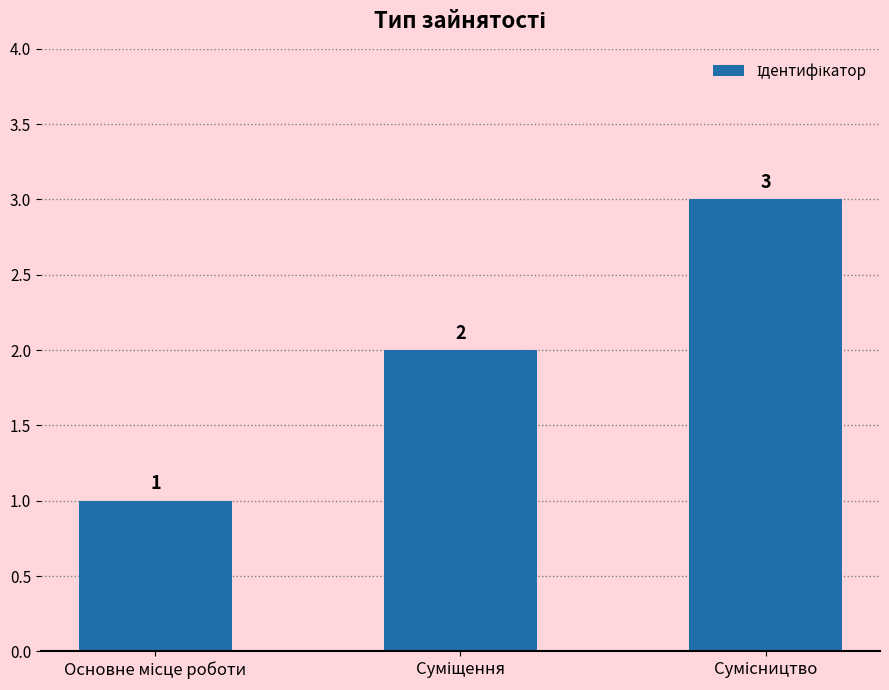

How many distinct data groups are displayed?

1